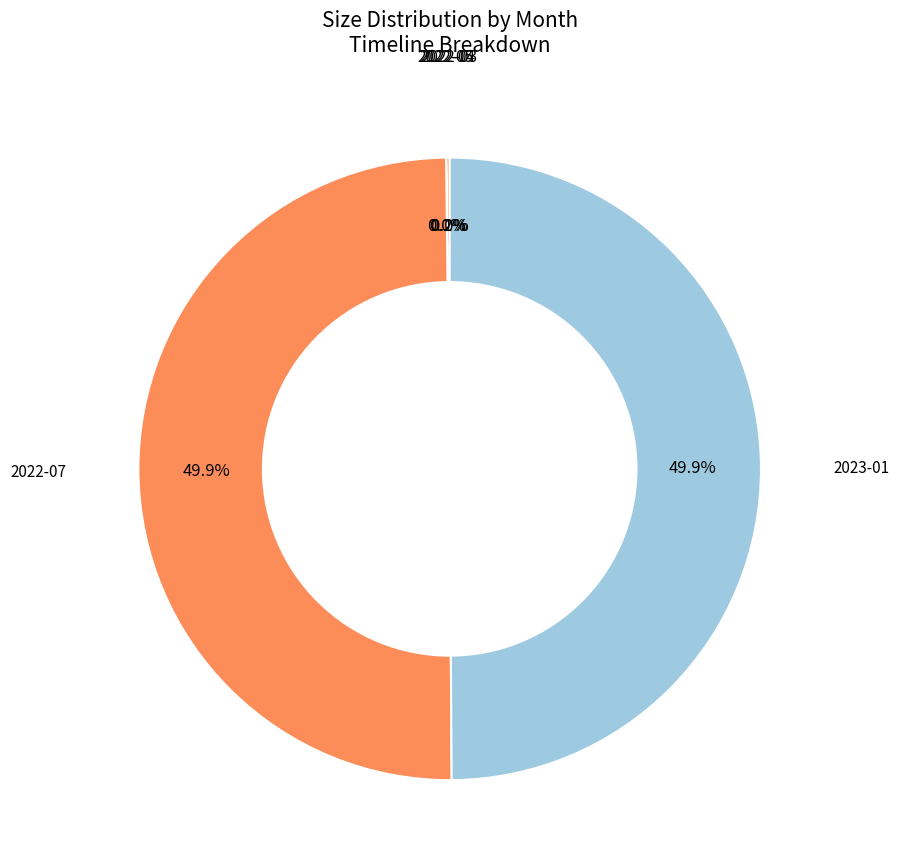

How much of the chart is everything except 2023-01?

50.1%